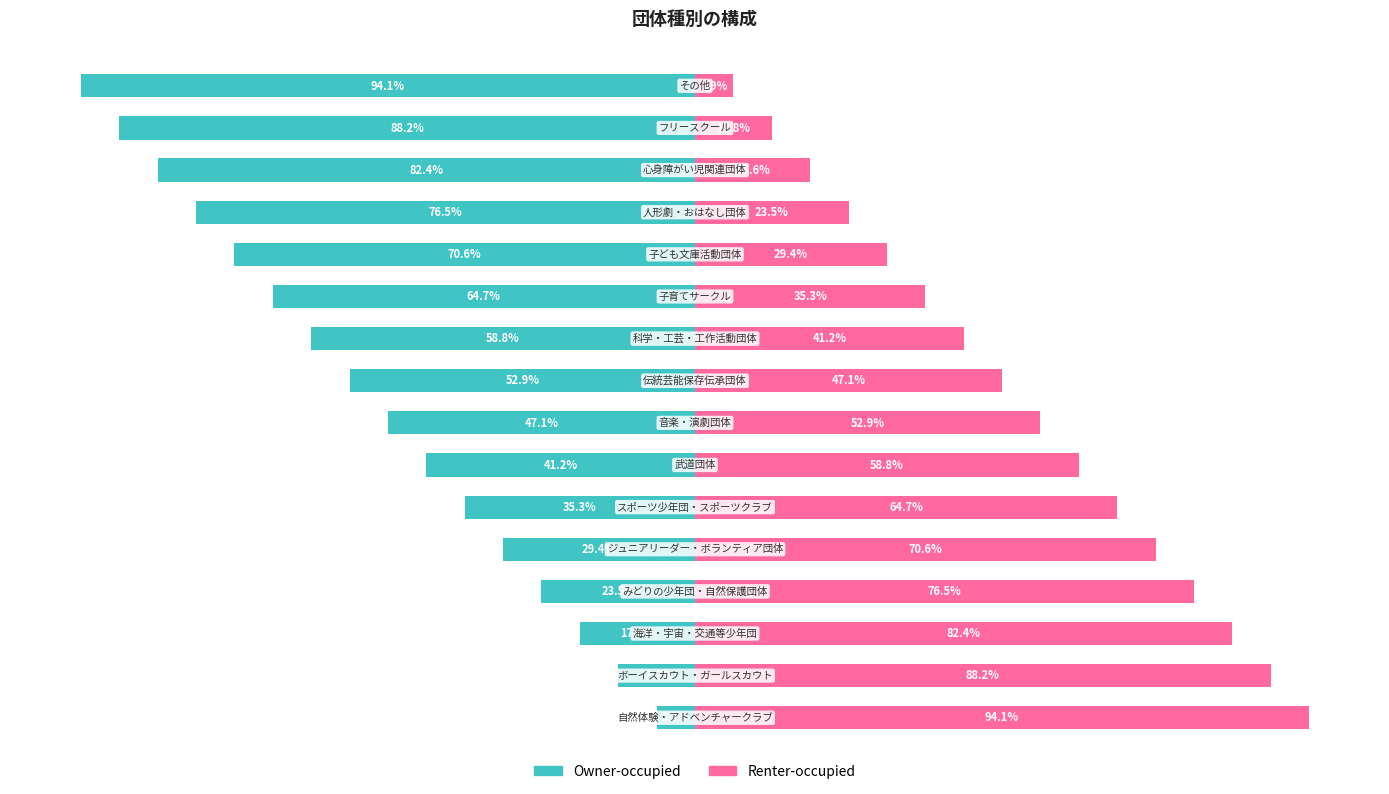

Which series changed the most between 0 and 14?

Owner-occupied